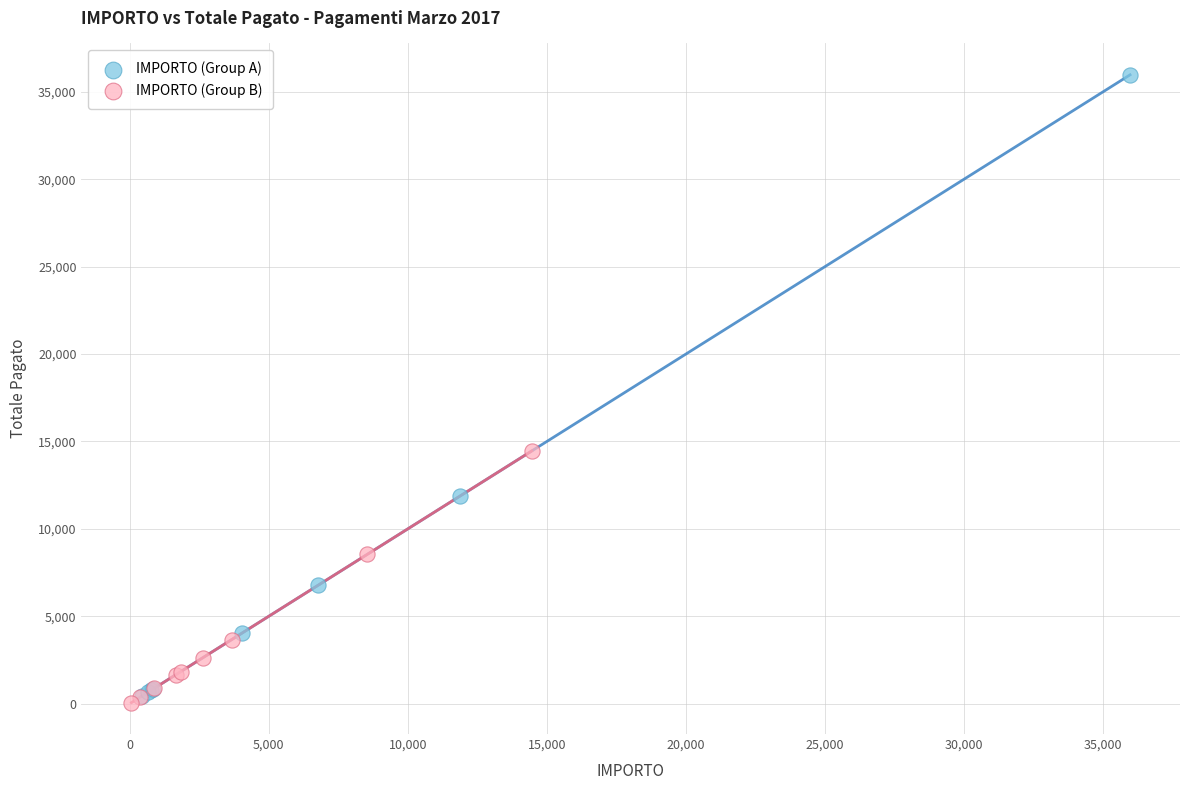

What are all the series names shown in the legend?

IMPORTO (Group A), IMPORTO (Group B)